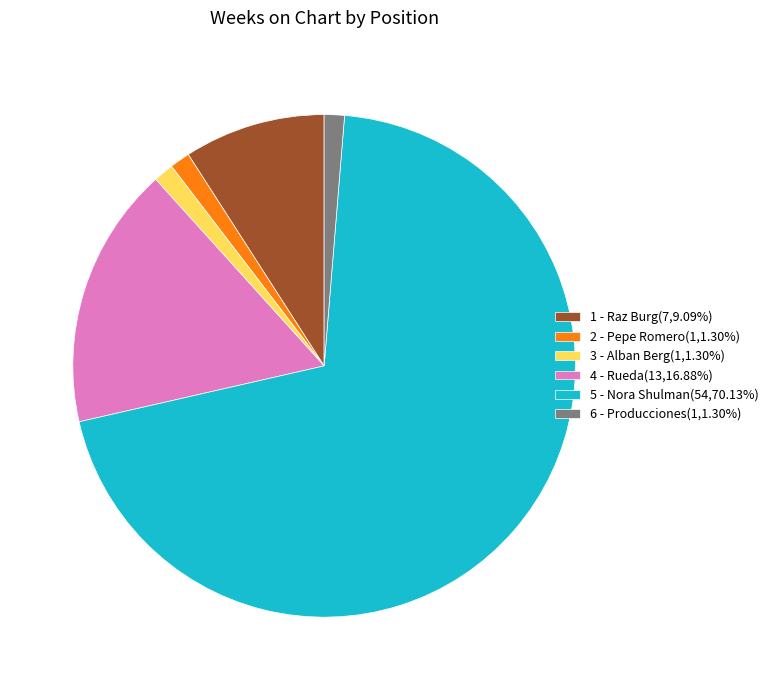

Combined, do 5 - Nora Shulman(54,70.13%) and 2 - Pepe Romero(1,1.30%) account for over 50%?

Yes